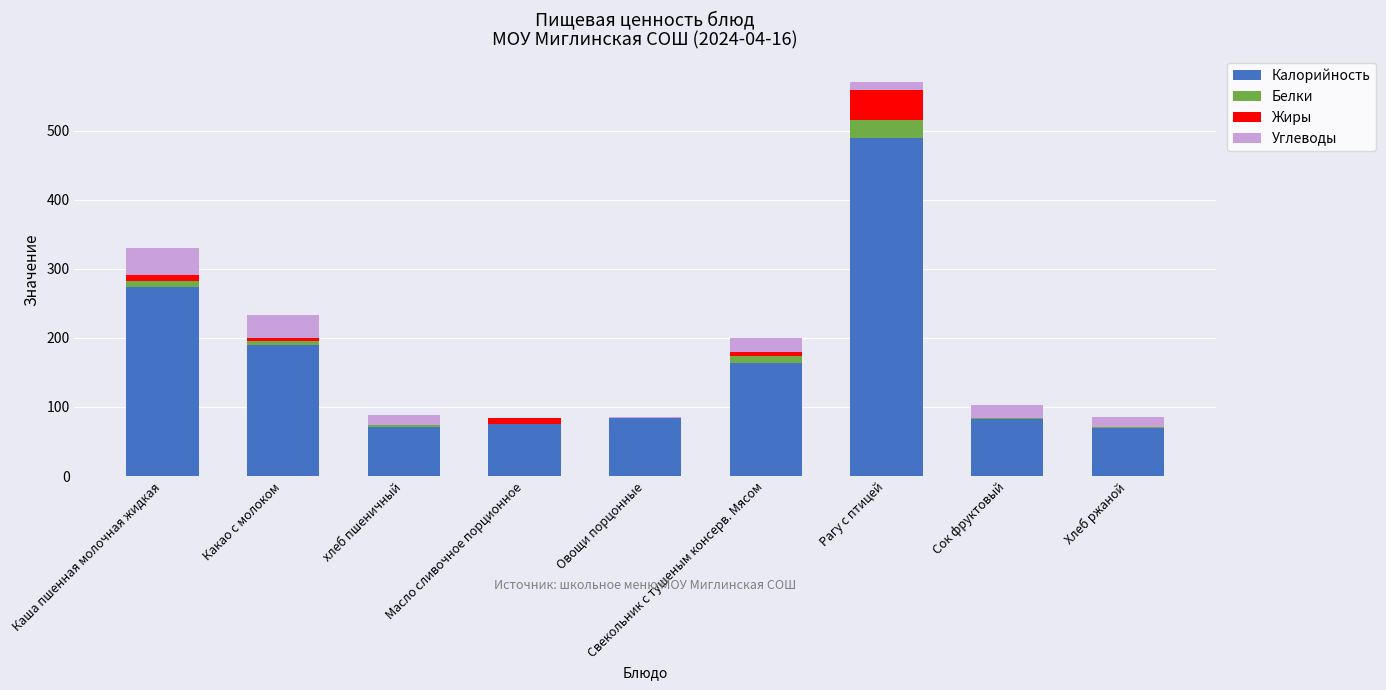

At which category is the sum across all series the highest?

Рагу с птицей